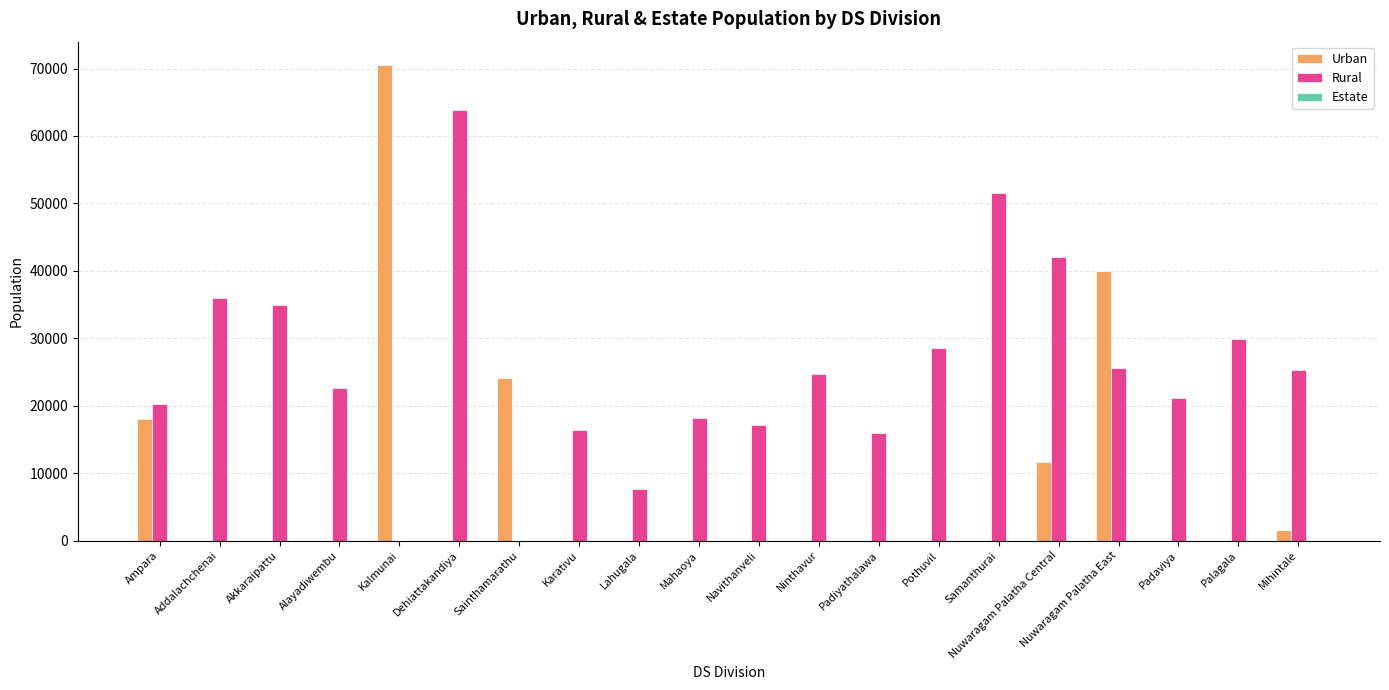

What is the sum of the Rural values at Addalachchenai and Ninthavur?

60645